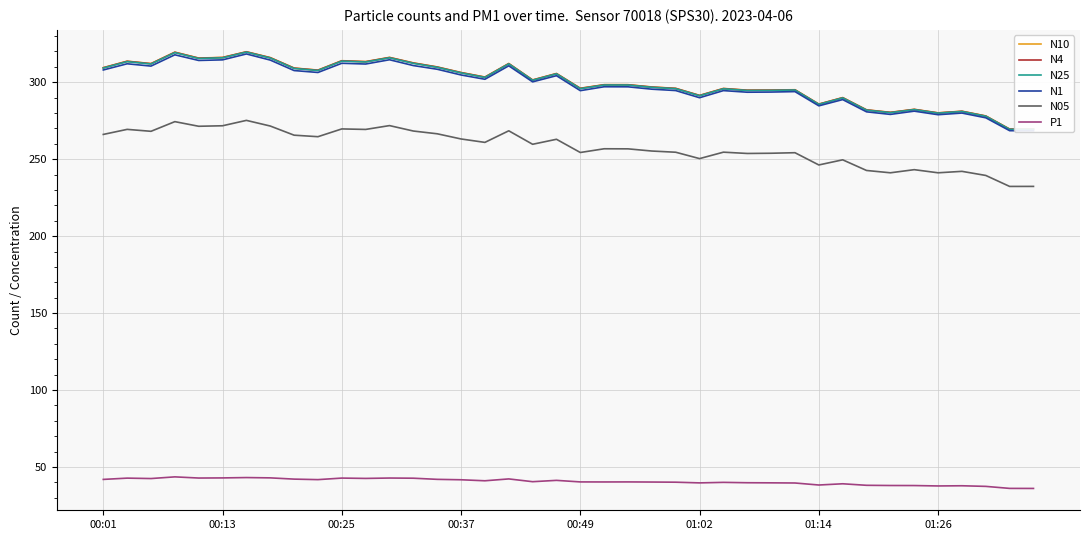

What is the sum of all N25 values?

11982.5